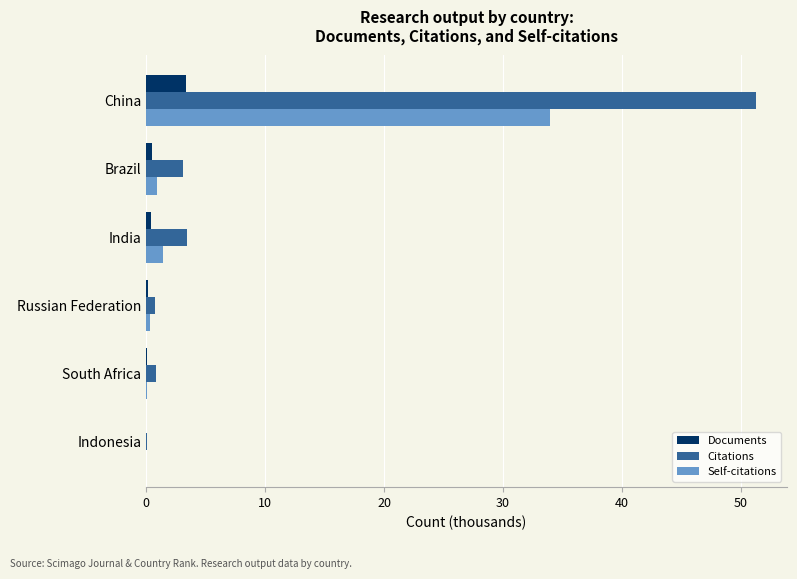

Which series has the largest total across all categories?

Citations